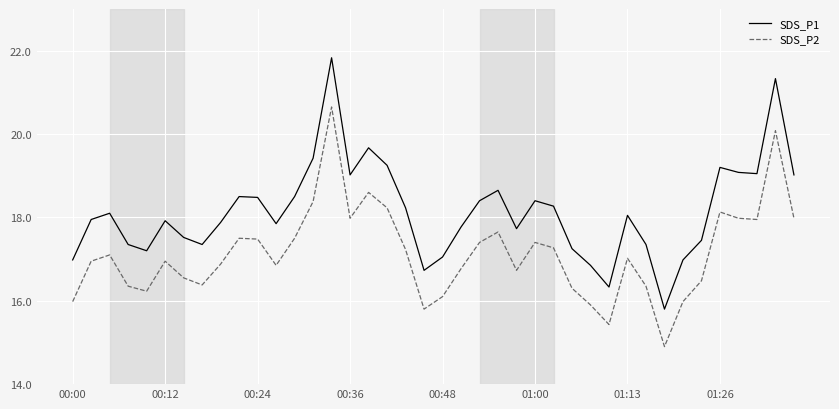

Which series has the largest total across all categories?

SDS_P1